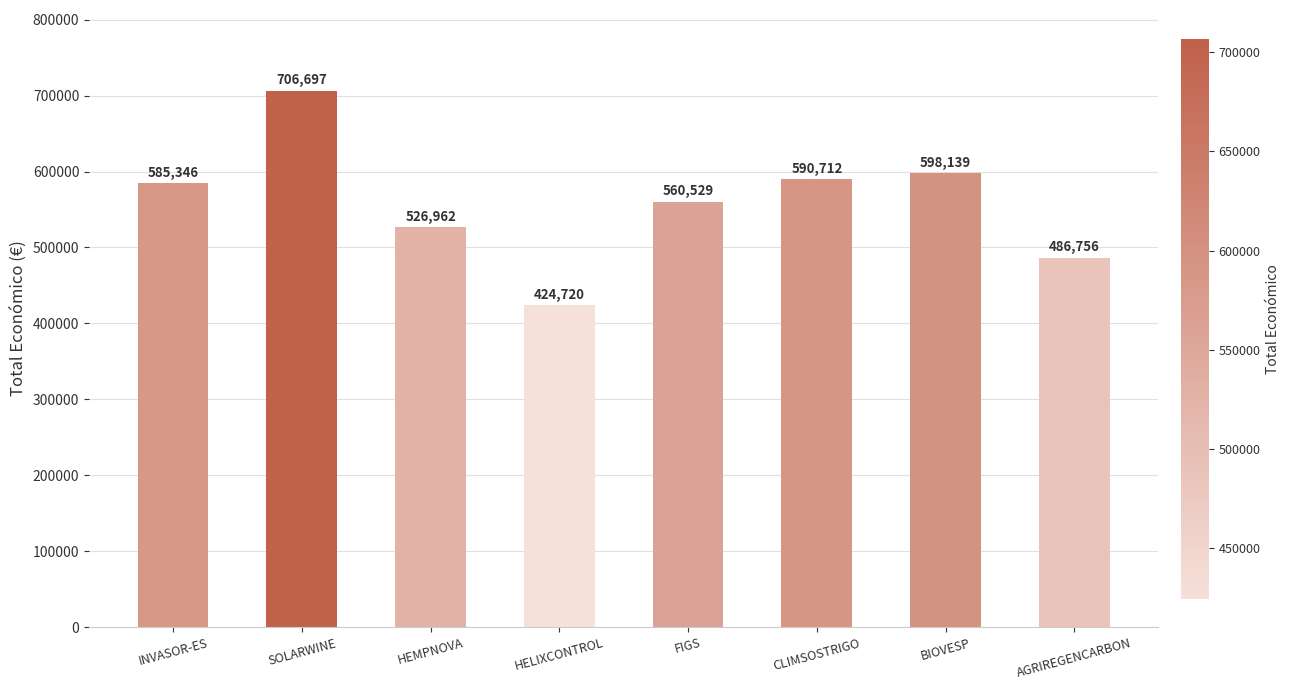

Reading left to right, extract all data points from this chart.

INVASOR-ES=585346	SOLARWINE=706697	HEMPNOVA=526962	HELIXCONTROL=424720	FIGS=560529	CLIMSOSTRIGO=590712	BIOVESP=598139	AGRIREGENCARBON=486756